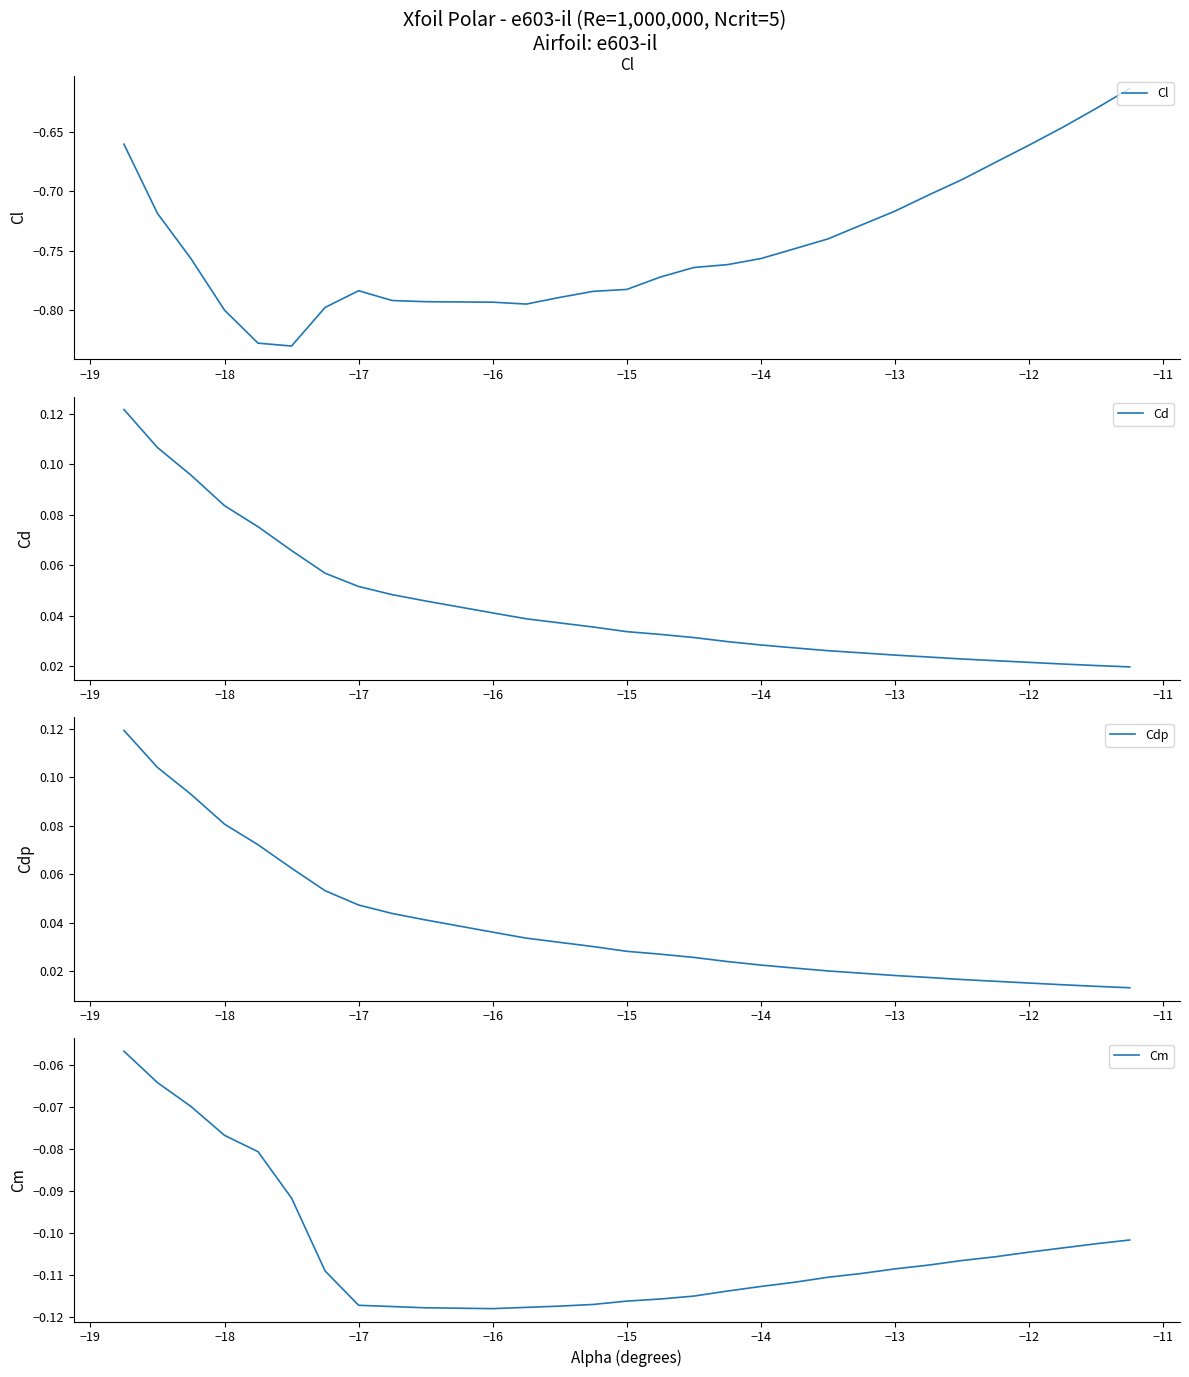

True or false: Cl has a value of -0.5 at −13.

False